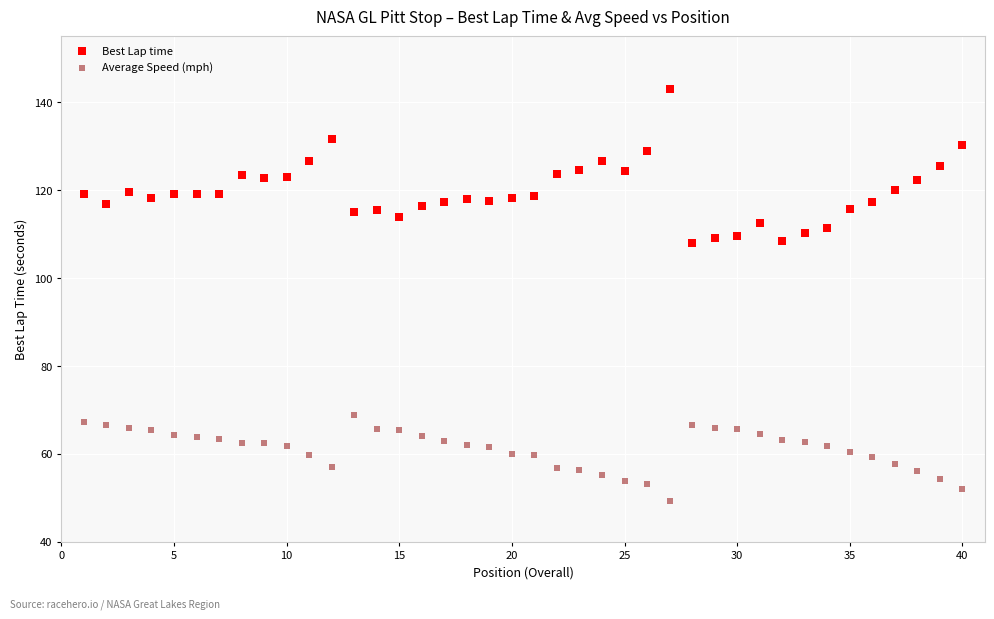

Which series has the widest spread of Y values?

Best Lap time